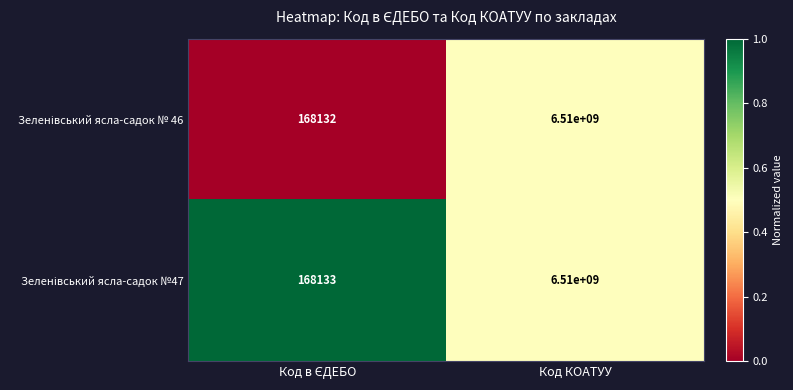

At which category is the sum across all series the highest?

Код КОАТУУ